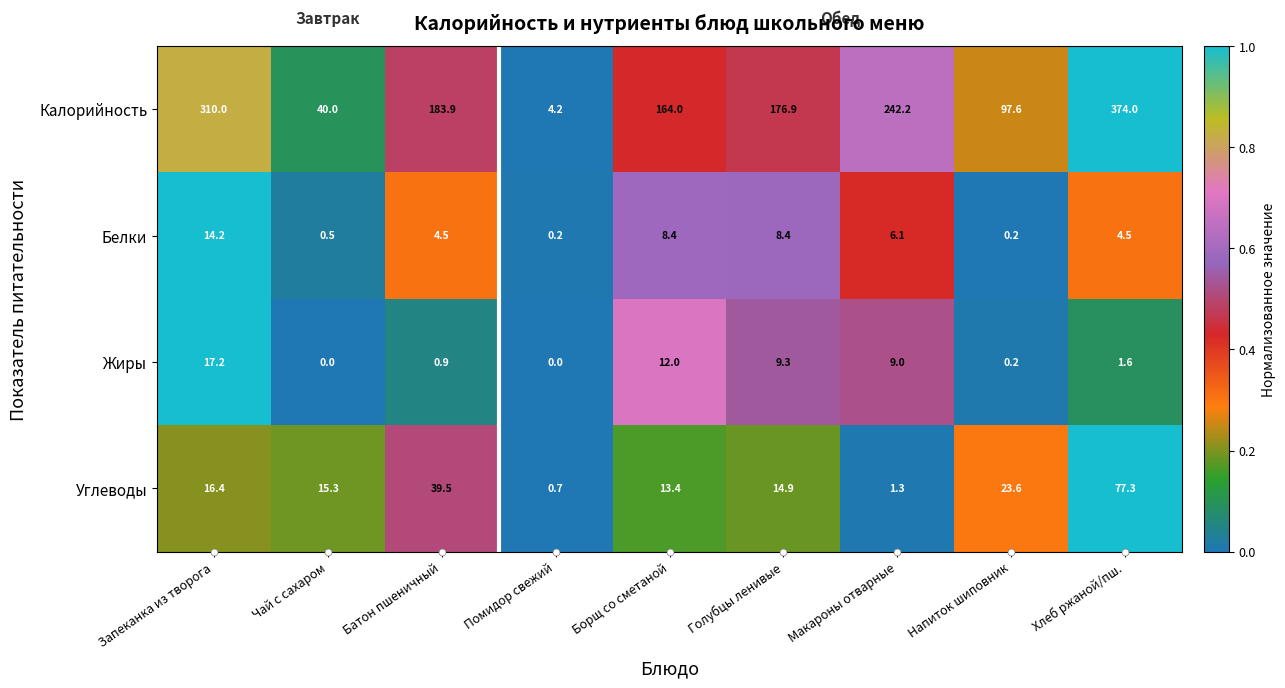

At how many categories does at least one series exceed 0?

9